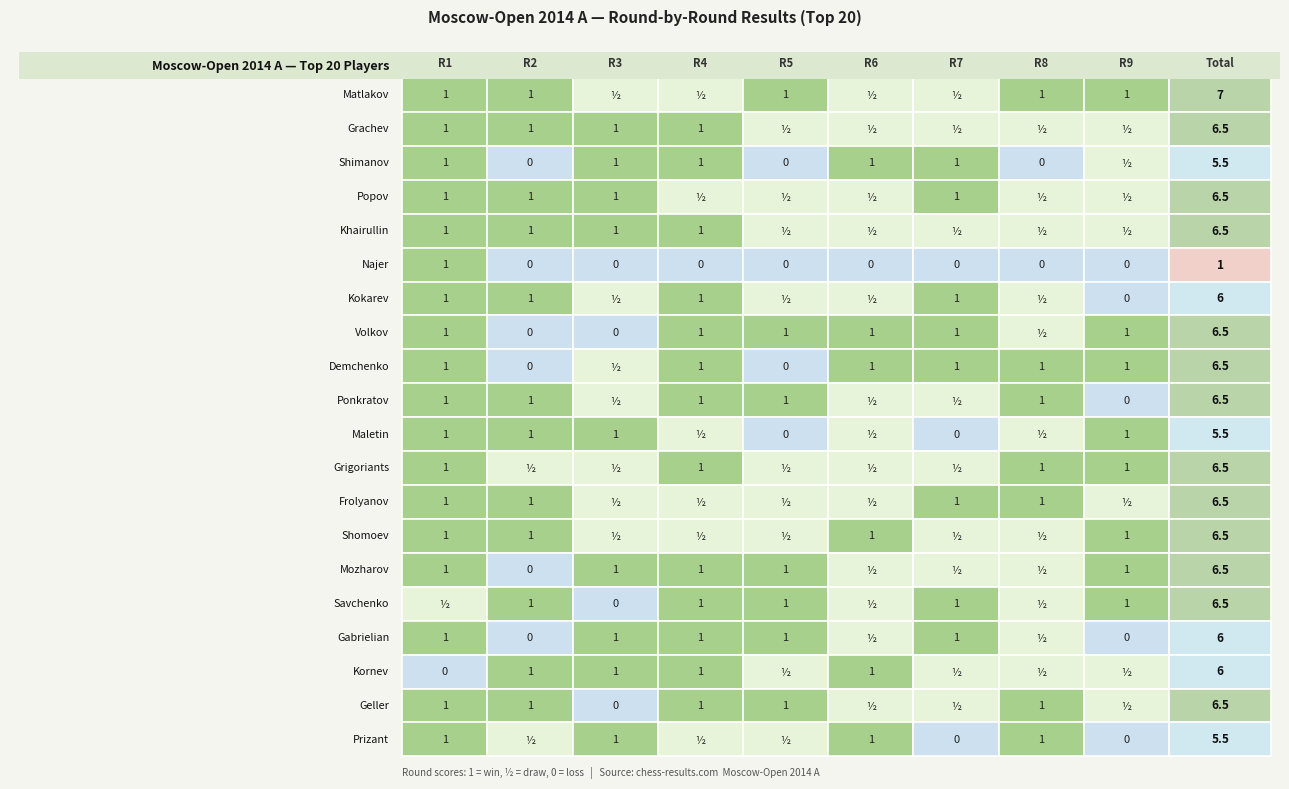

Reading left to right, extract all data points from this chart.

Matlakov: 0=1.0	1=1.0	2=0.5	3=0.5	4=1.0	5=0.5	6=0.5	7=1.0	8=1.0
Grachev: 0=1.0	1=1.0	2=1.0	3=1.0	4=0.5	5=0.5	6=0.5	7=0.5	8=0.5
Shimanov: 0=1.0	1=0.0	2=1.0	3=1.0	4=0.0	5=1.0	6=1.0	7=0.0	8=0.5
Popov: 0=1.0	1=1.0	2=1.0	3=0.5	4=0.5	5=0.5	6=1.0	7=0.5	8=0.5
Khairullin: 0=1.0	1=1.0	2=1.0	3=1.0	4=0.5	5=0.5	6=0.5	7=0.5	8=0.5
Najer: 0=1.0	1=0.0	2=0.0	3=0.0	4=0.0	5=0.0	6=0.0	7=0.0	8=0.0
Kokarev: 0=1.0	1=1.0	2=0.5	3=1.0	4=0.5	5=0.5	6=1.0	7=0.5	8=0.0
Volkov: 0=1.0	1=0.0	2=0.0	3=1.0	4=1.0	5=1.0	6=1.0	7=0.5	8=1.0
Demchenko: 0=1.0	1=0.0	2=0.5	3=1.0	4=0.0	5=1.0	6=1.0	7=1.0	8=1.0
Ponkratov: 0=1.0	1=1.0	2=0.5	3=1.0	4=1.0	5=0.5	6=0.5	7=1.0	8=0.0
Maletin: 0=1.0	1=1.0	2=1.0	3=0.5	4=0.0	5=0.5	6=0.0	7=0.5	8=1.0
Grigoriants: 0=1.0	1=0.5	2=0.5	3=1.0	4=0.5	5=0.5	6=0.5	7=1.0	8=1.0
Frolyanov: 0=1.0	1=1.0	2=0.5	3=0.5	4=0.5	5=0.5	6=1.0	7=1.0	8=0.5
Shomoev: 0=1.0	1=1.0	2=0.5	3=0.5	4=0.5	5=1.0	6=0.5	7=0.5	8=1.0
Mozharov: 0=1.0	1=0.0	2=1.0	3=1.0	4=1.0	5=0.5	6=0.5	7=0.5	8=1.0
Savchenko: 0=0.5	1=1.0	2=0.0	3=1.0	4=1.0	5=0.5	6=1.0	7=0.5	8=1.0
Gabrielian: 0=1.0	1=0.0	2=1.0	3=1.0	4=1.0	5=0.5	6=1.0	7=0.5	8=0.0
Kornev: 0=0.0	1=1.0	2=1.0	3=1.0	4=0.5	5=1.0	6=0.5	7=0.5	8=0.5
Geller: 0=1.0	1=1.0	2=0.0	3=1.0	4=1.0	5=0.5	6=0.5	7=1.0	8=0.5
Prizant: 0=1.0	1=0.5	2=1.0	3=0.5	4=0.5	5=1.0	6=0.0	7=1.0	8=0.0